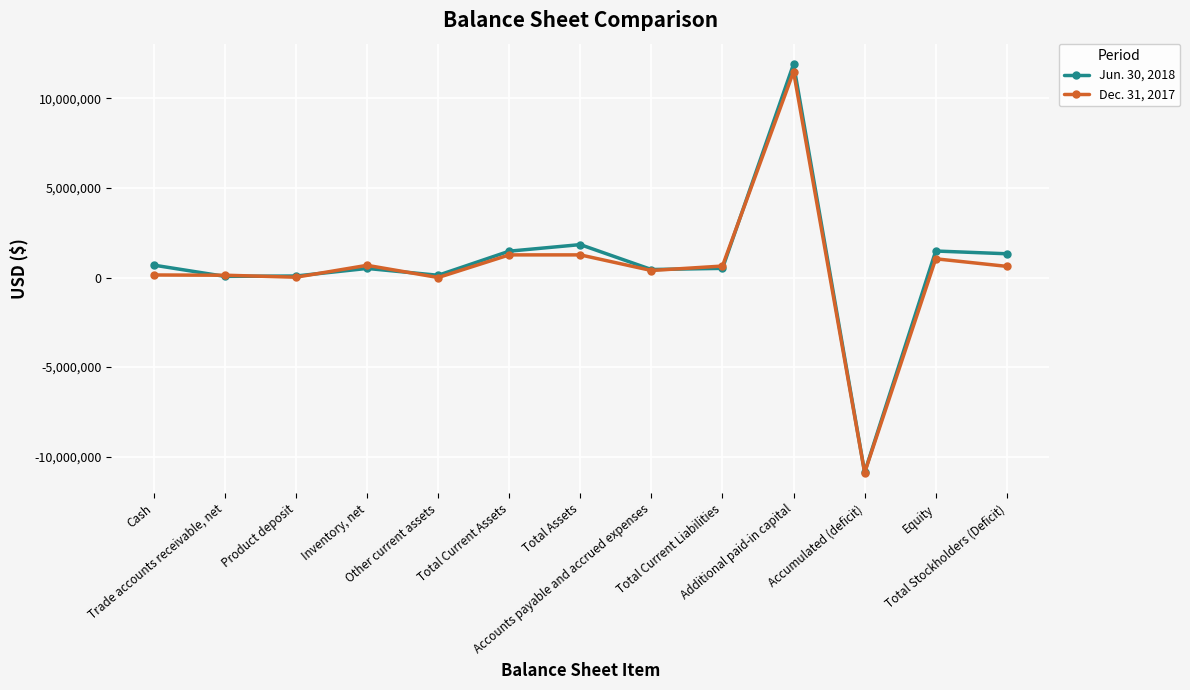

What is the minimum value shown in the chart?

-10899843